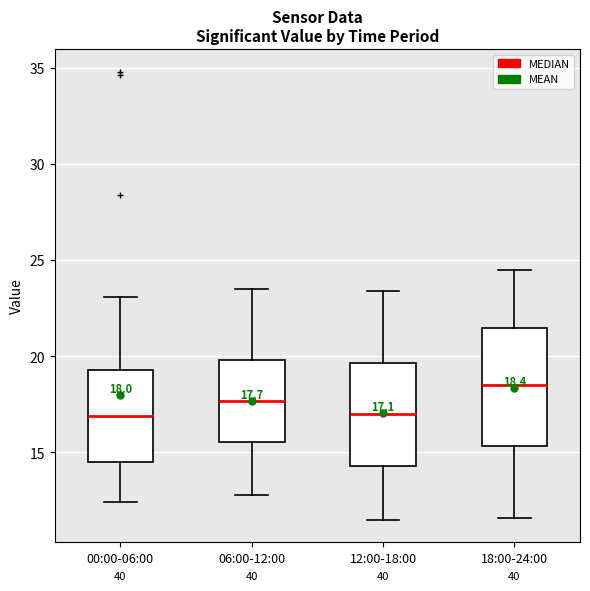

Comparing the boxes themselves (not the whiskers), which one is the tallest?

18:00-24:00